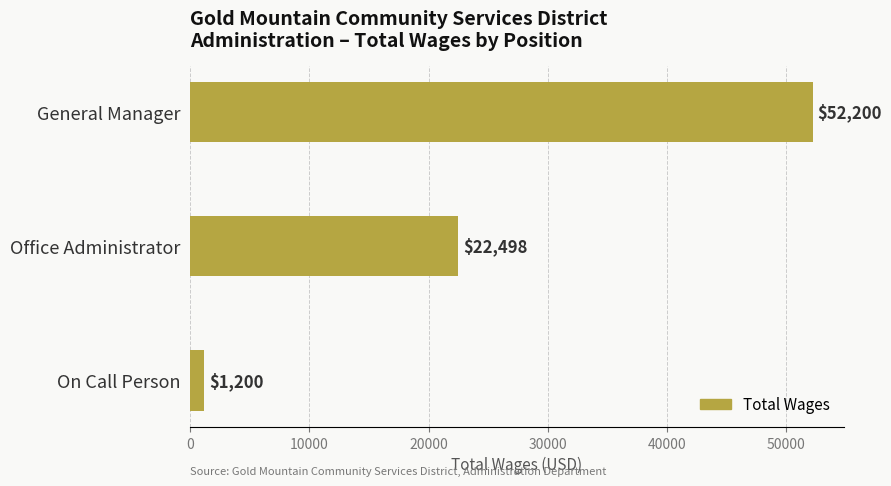

List the labels in order of value, largest first.

General Manager, Office Administrator, On Call Person